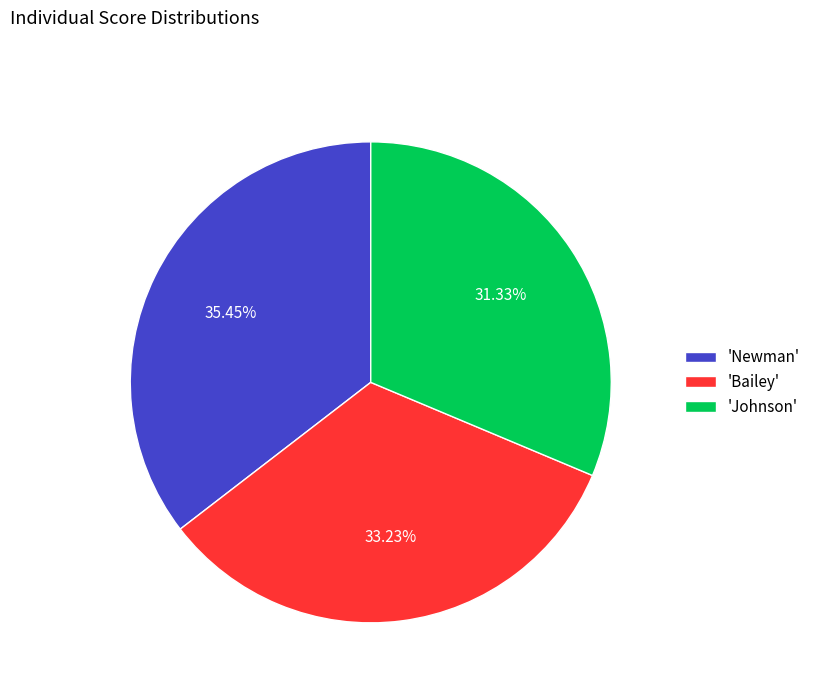

Is the sum of 'Johnson' and 'Bailey' greater than half?

Yes